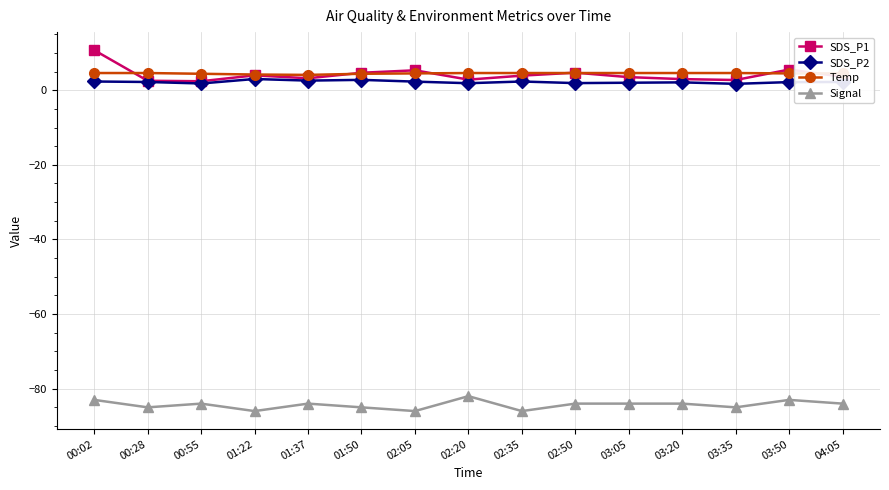

True or false: Signal has more than 1 points higher than both neighbors.

True